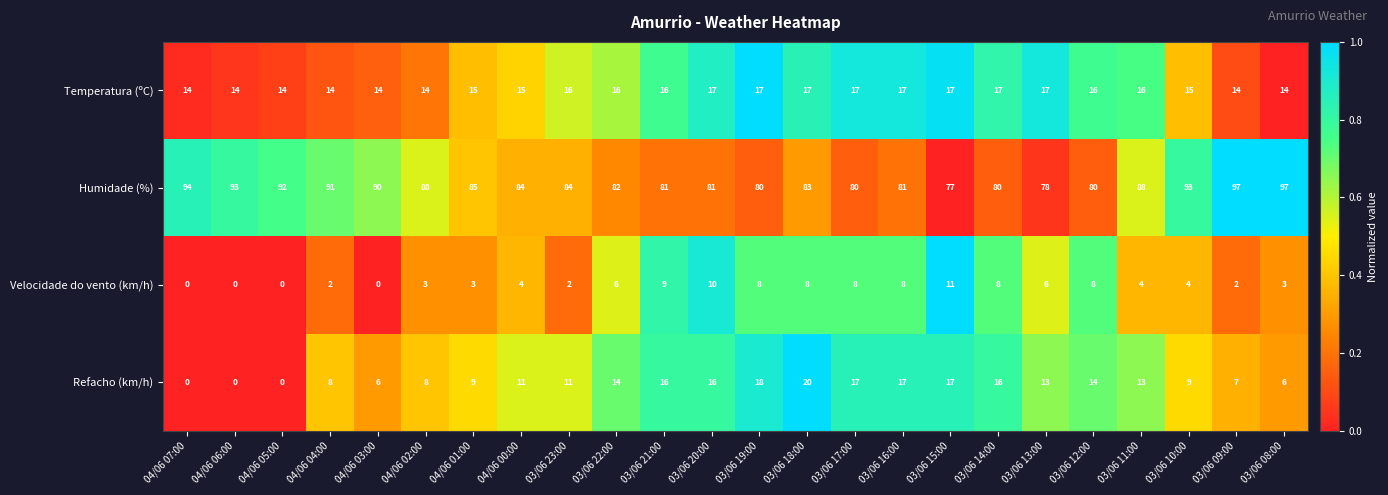

What is the greatest value displayed?

97